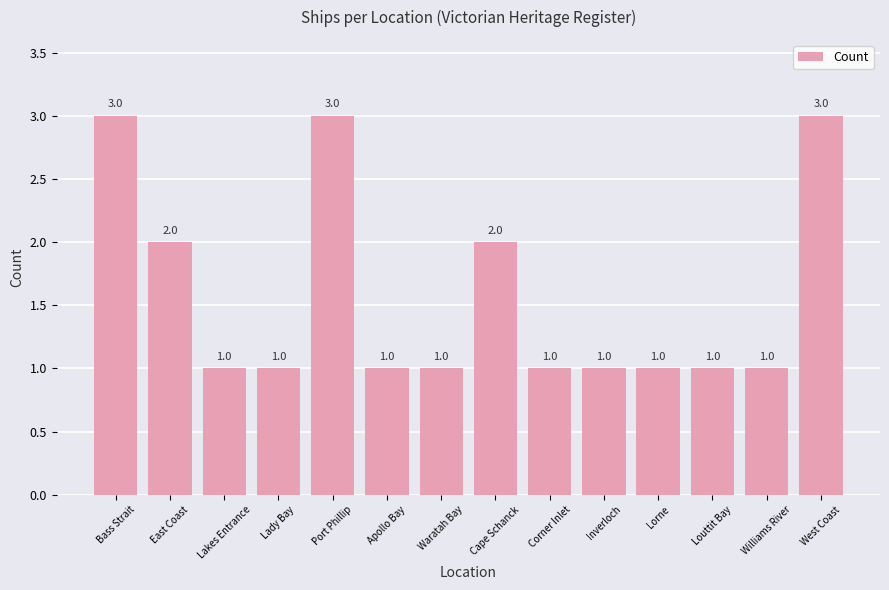

Is it true that the value at Williams River is 1?

True